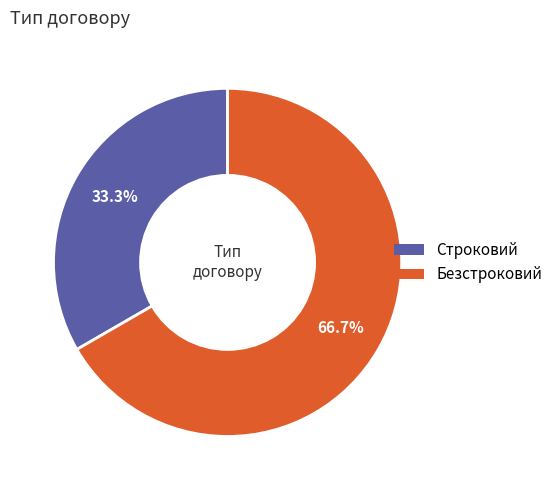

Which slice is the largest?

Безстроковий